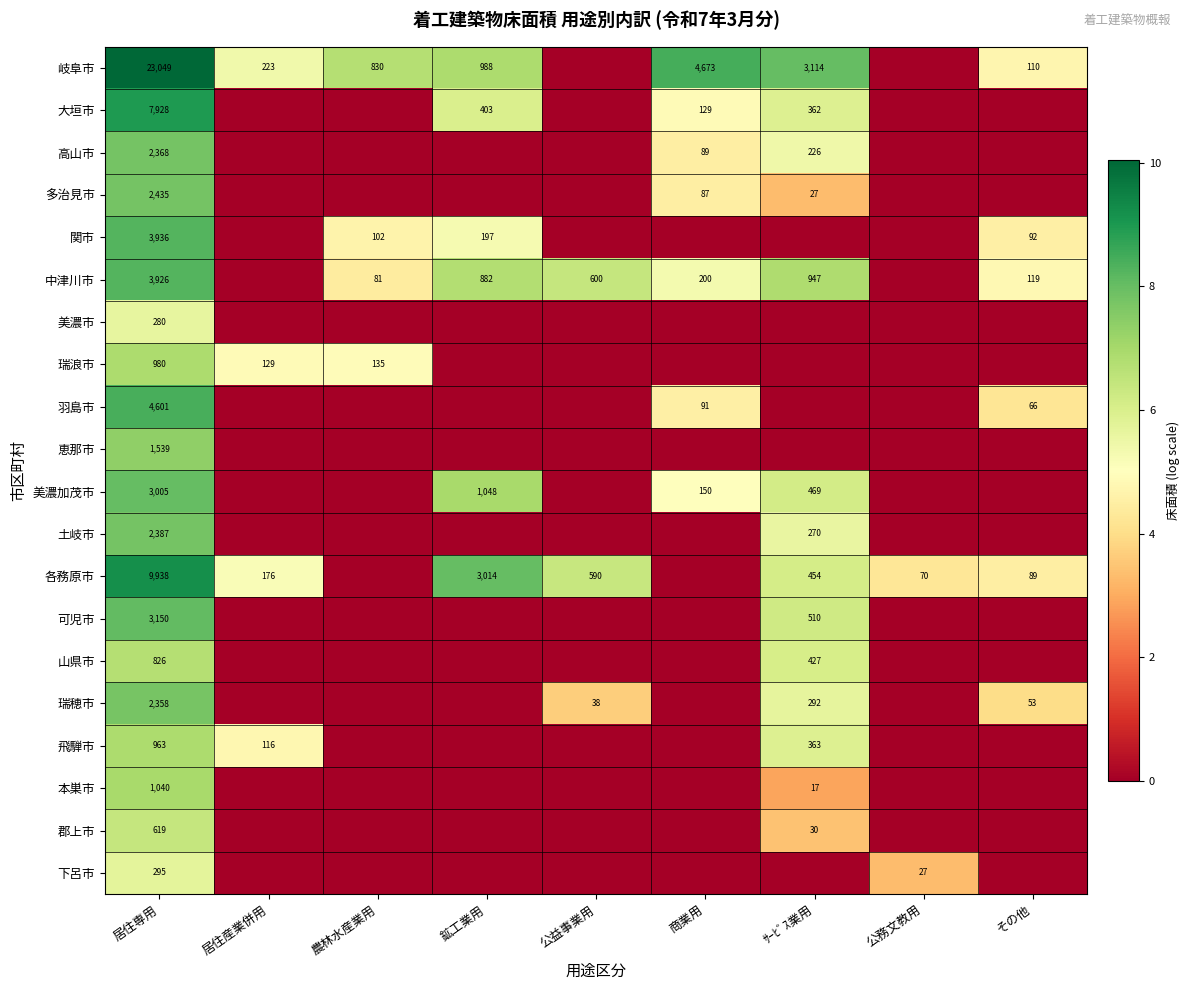

What is the difference between the 瑞穂市 values at 居住専用 and 公益事業用?

2320